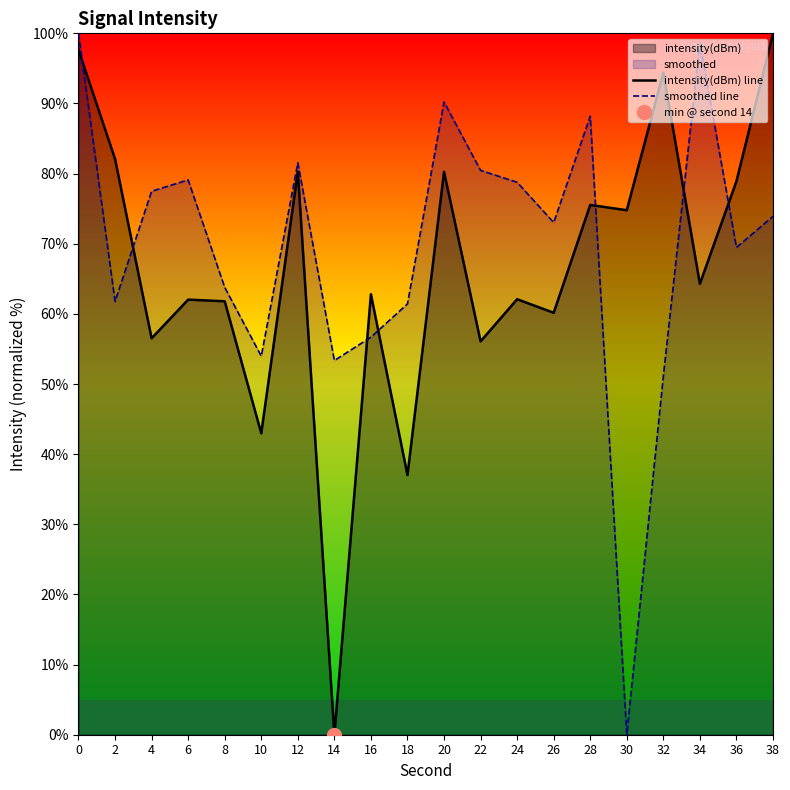

What is the total value across all series at 30?

74.8